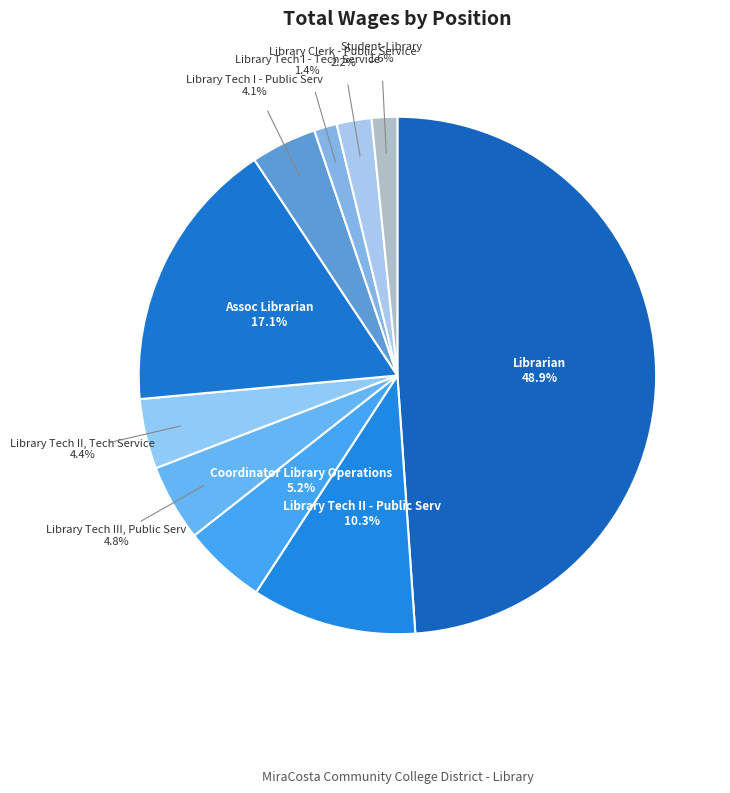

Rank the categories by value from highest to lowest.

Librarian, Assoc Librarian, Library Tech II - Public Serv, Coordinator Library Operations, Library Tech III, Public Serv, Library Tech II, Tech Service, Library Tech I - Public Serv, Library Clerk - Public Service, Student-Library, Library Tech I - Tech Service